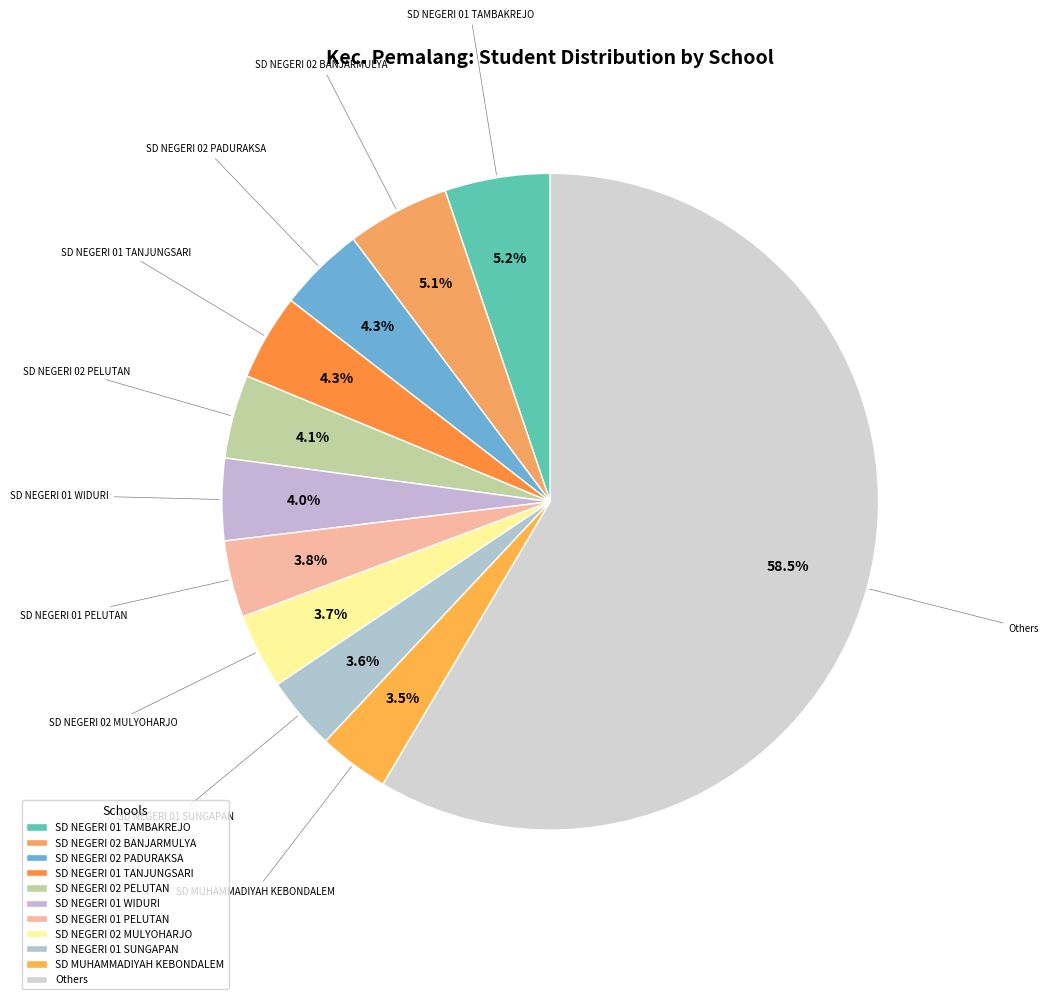

Is the sum of SD NEGERI 01 SUNGAPAN and SD NEGERI 02 PADURAKSA greater than half?

No